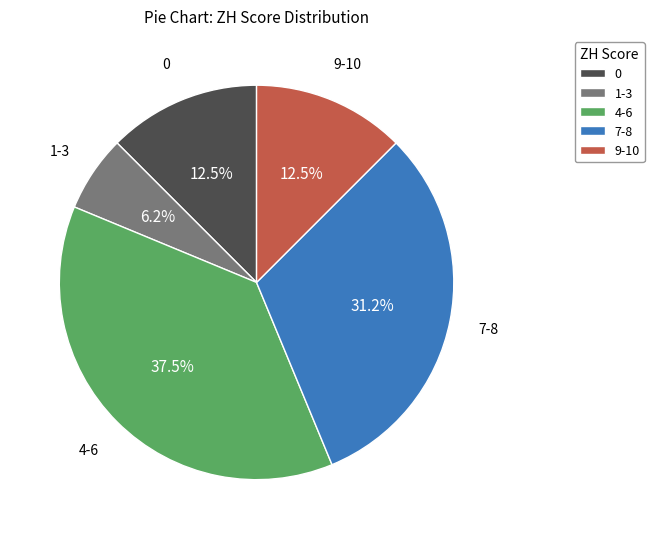

How much of the chart is everything except 0?

87.5%